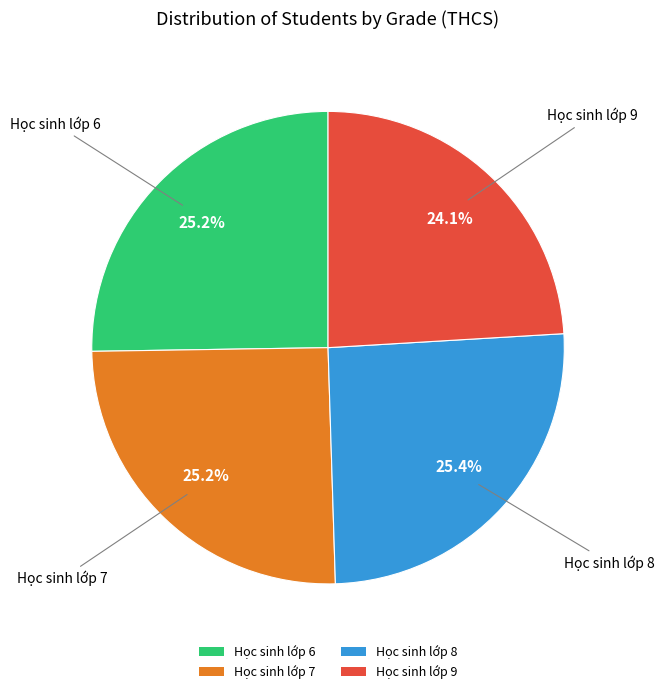

What portion of the pie excludes Học sinh lớp 6?

74.8%